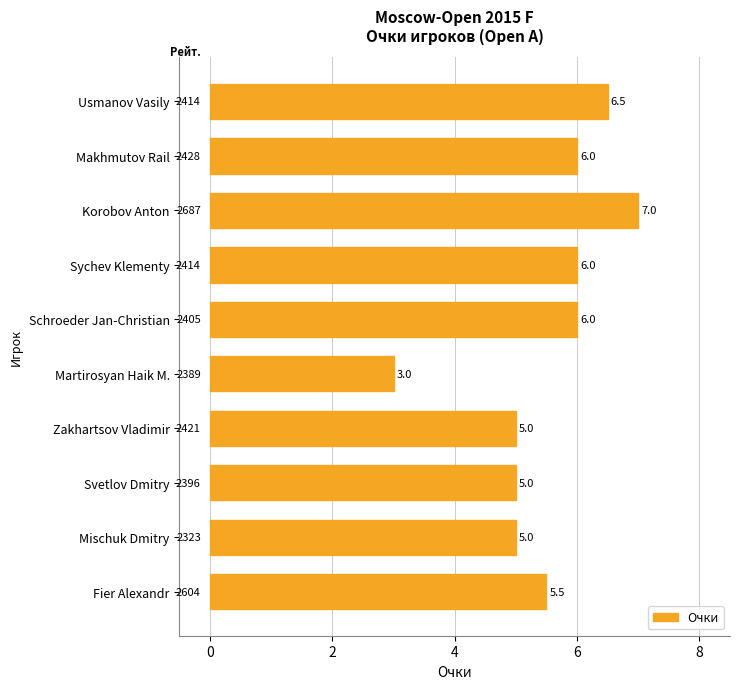

What is the average value?

5.5